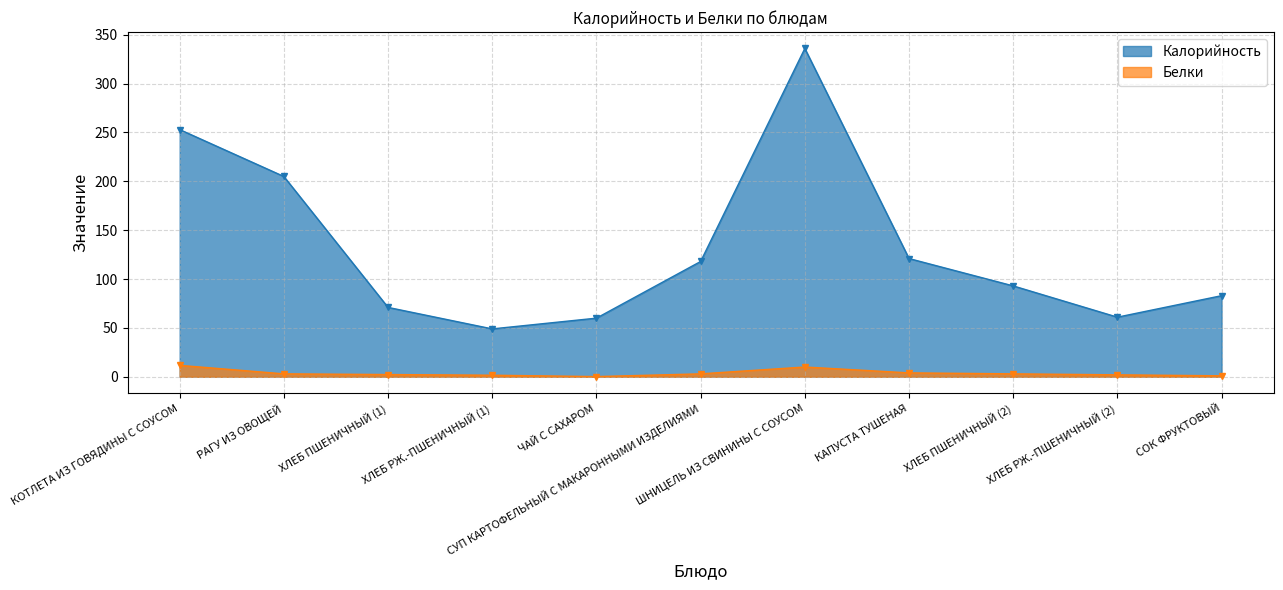

Which series has the largest range (max minus min)?

Калорийность